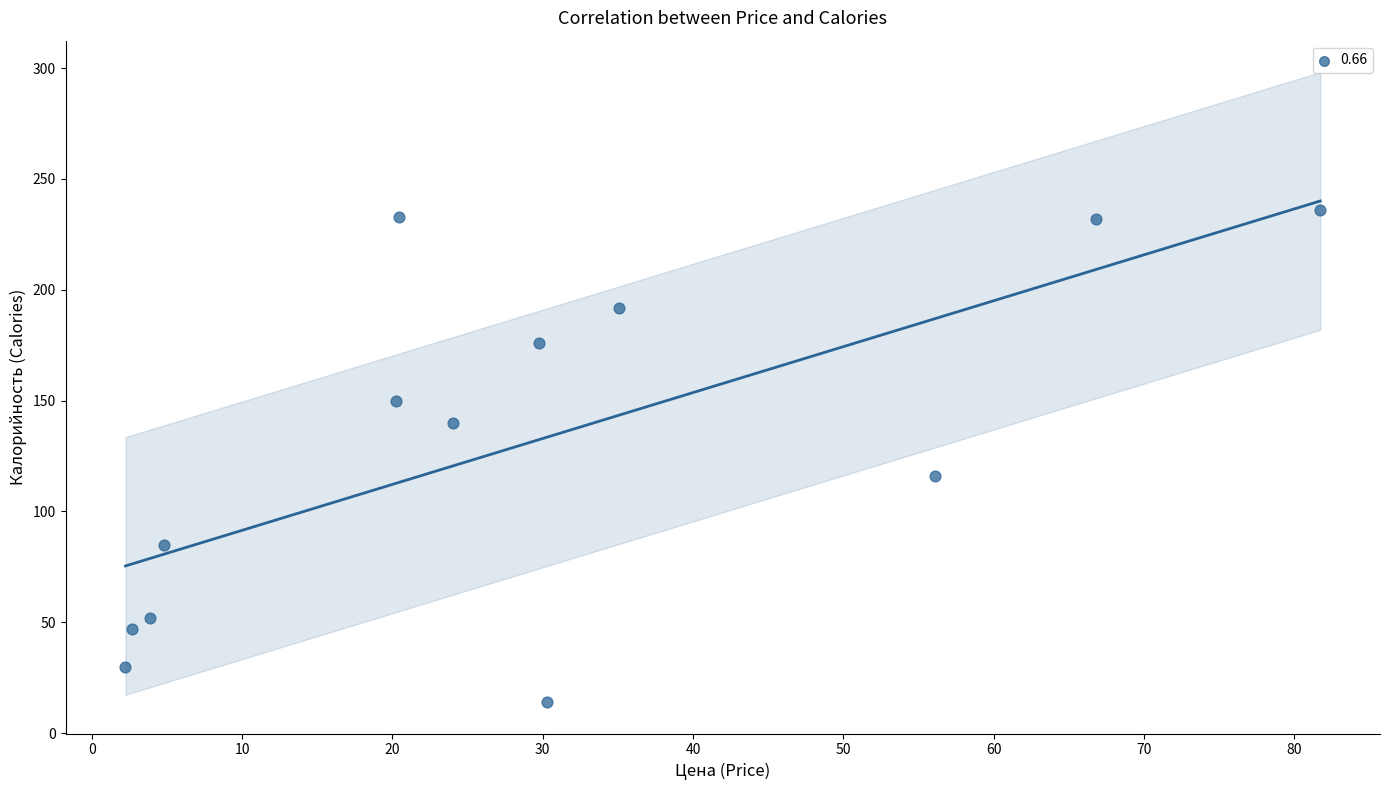

What Y value in the scatter plot is closest to 125?

116